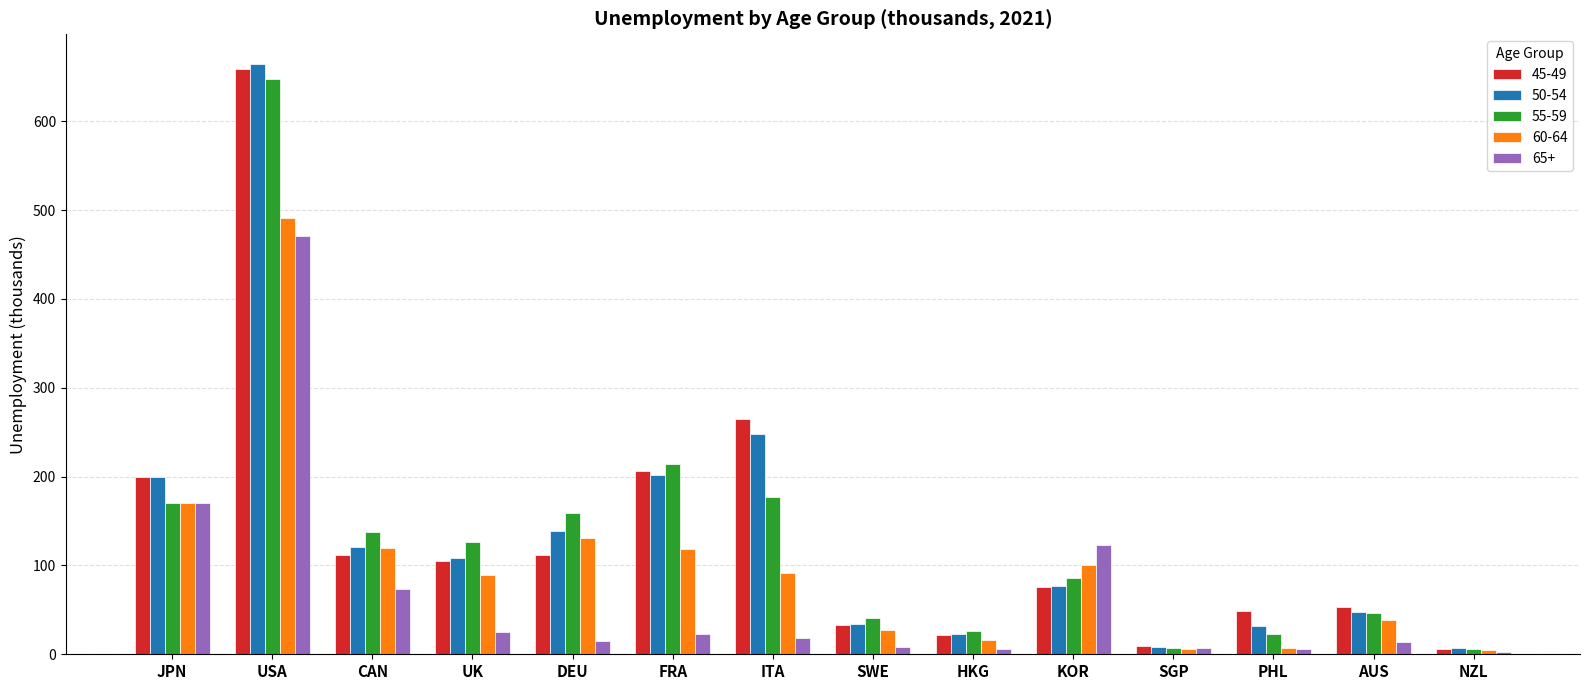

Which series has the widest spread of values?

50-54